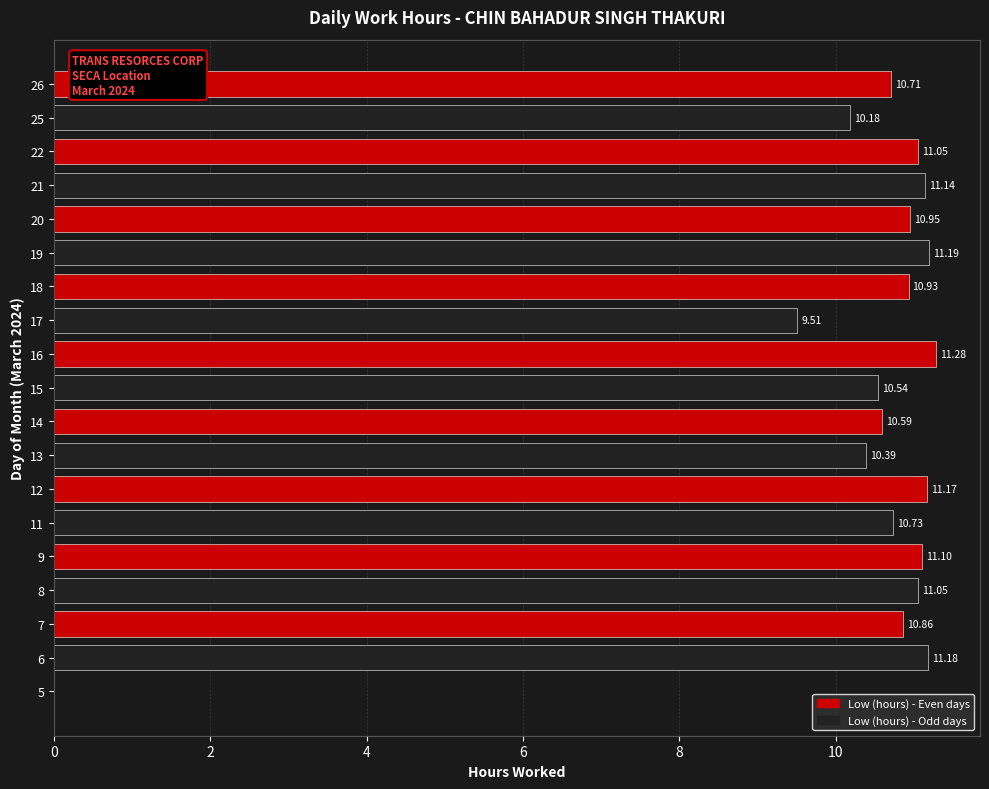

The value at 9 is 6.0. True or false?

False